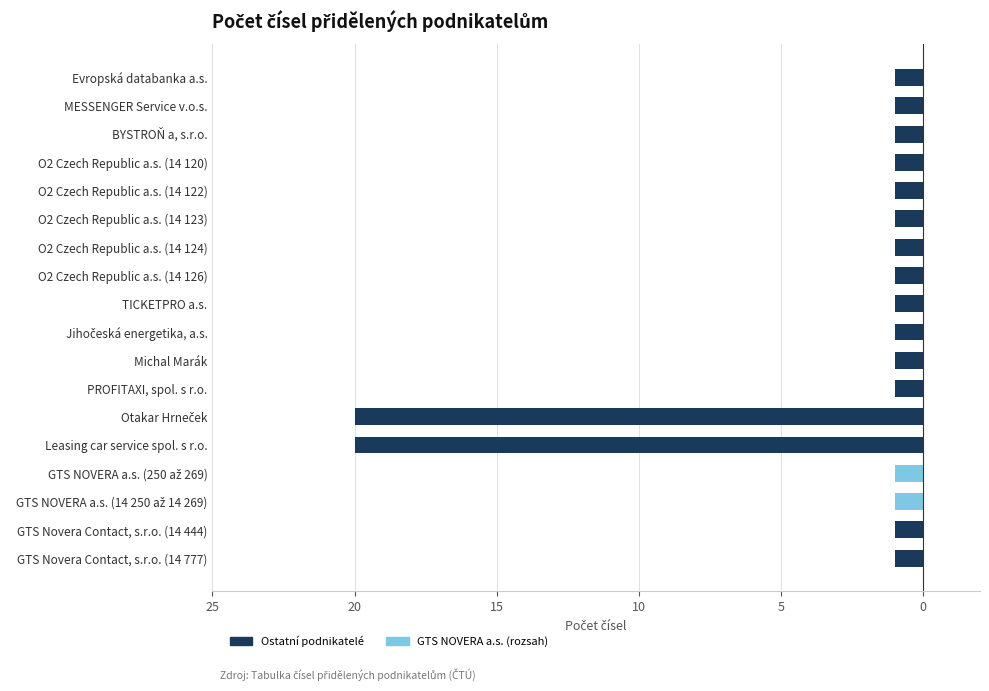

What is the difference between the maximum and minimum values?

19